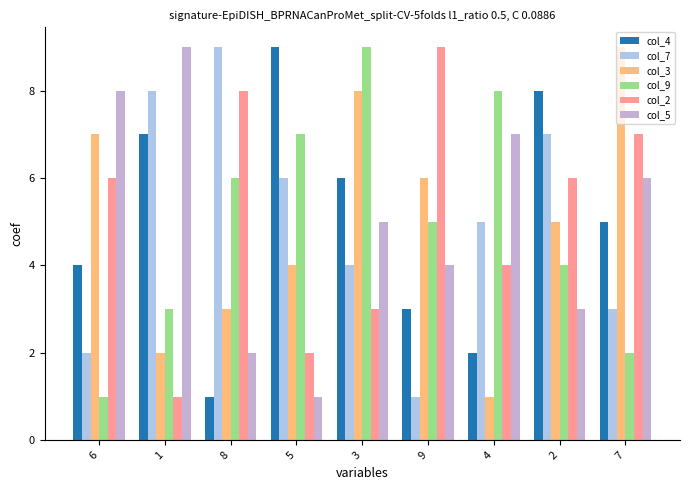

How many bars are there in each group?

6